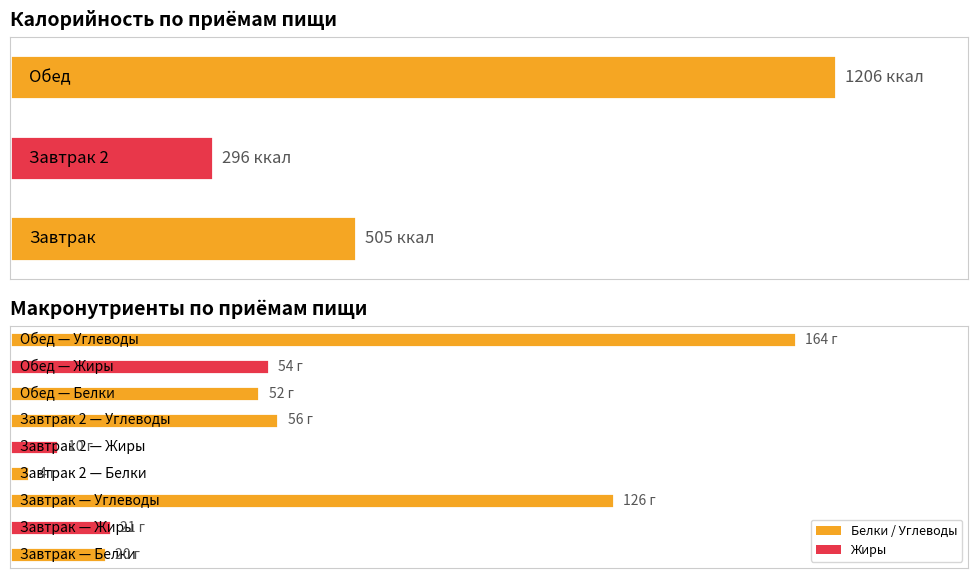

Reading left to right, transcribe all the data shown in this chart.

Калорийность: Завтрак=505	Завтрак 2=296	Обед=1206
Белки: Завтрак=20	Завтрак 2=4	Обед=52
Жиры: Завтрак=21	Завтрак 2=10	Обед=54
Углеводы: Завтрак=126	Завтрак 2=56	Обед=164